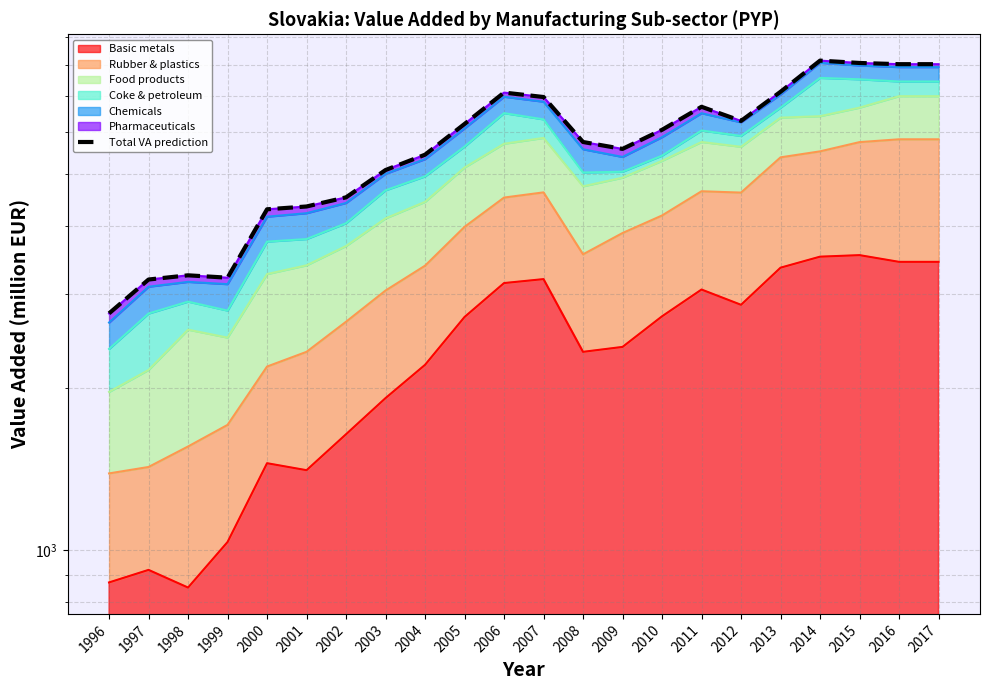

The chart shows a value of 10301.7 at 2007. True or false?

False